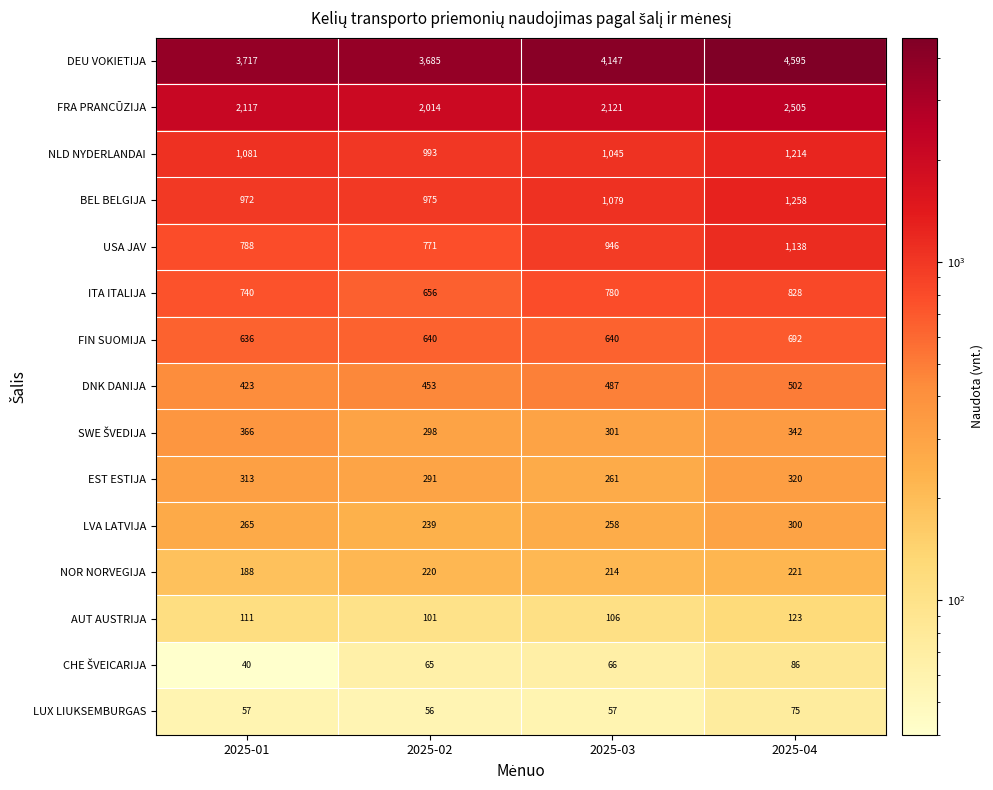

What is the maximum value shown in the chart?

4595